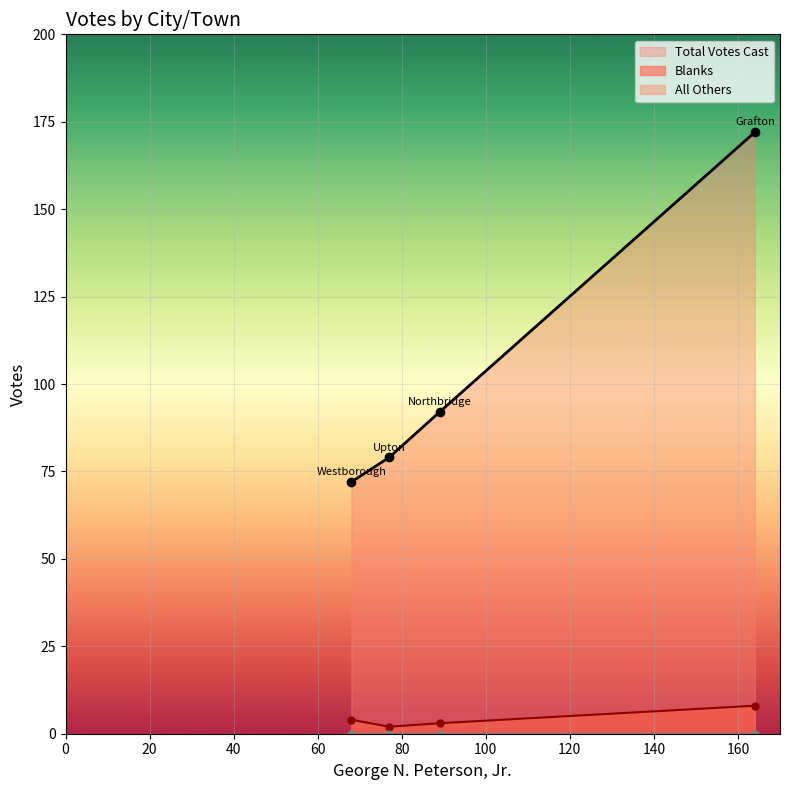

Reading right to left, transcribe all the data shown in this chart.

Blanks: Westborough=4	Upton=2	Northbridge=3	Grafton=8
Total Votes Cast: Westborough=72	Upton=79	Northbridge=92	Grafton=172
All Others: Westborough=0	Upton=0	Northbridge=0	Grafton=0